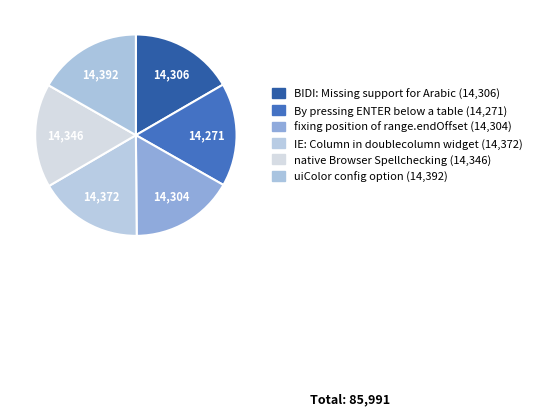

Is there any slice that represents more than half of the pie?

No